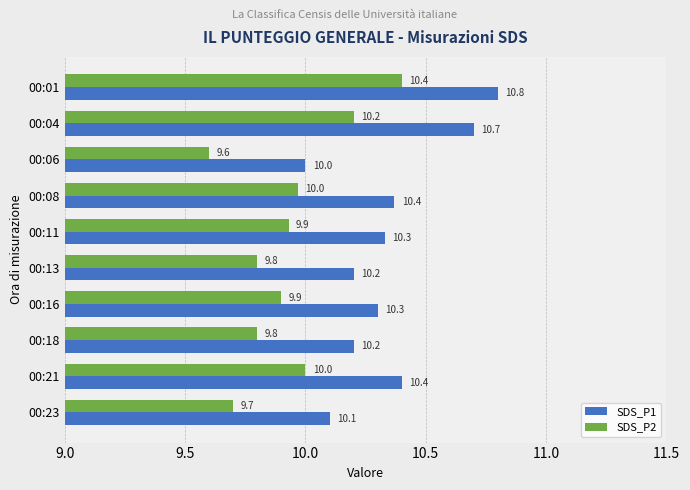

Rank the series by their average value, from highest to lowest.

SDS_P1, SDS_P2